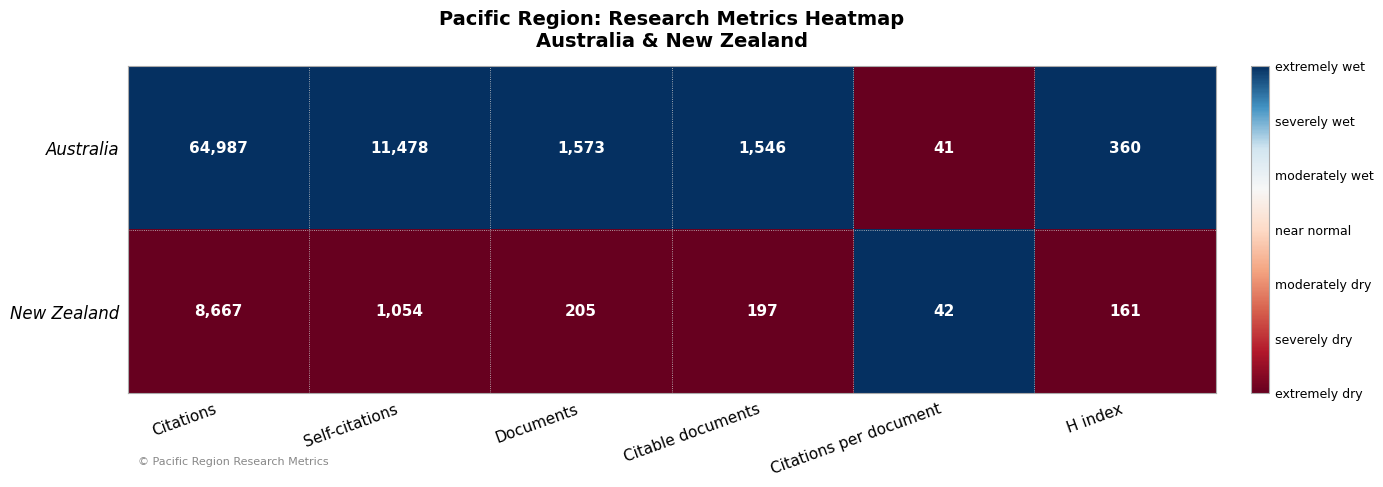

What is the total value across all series at H index?

521